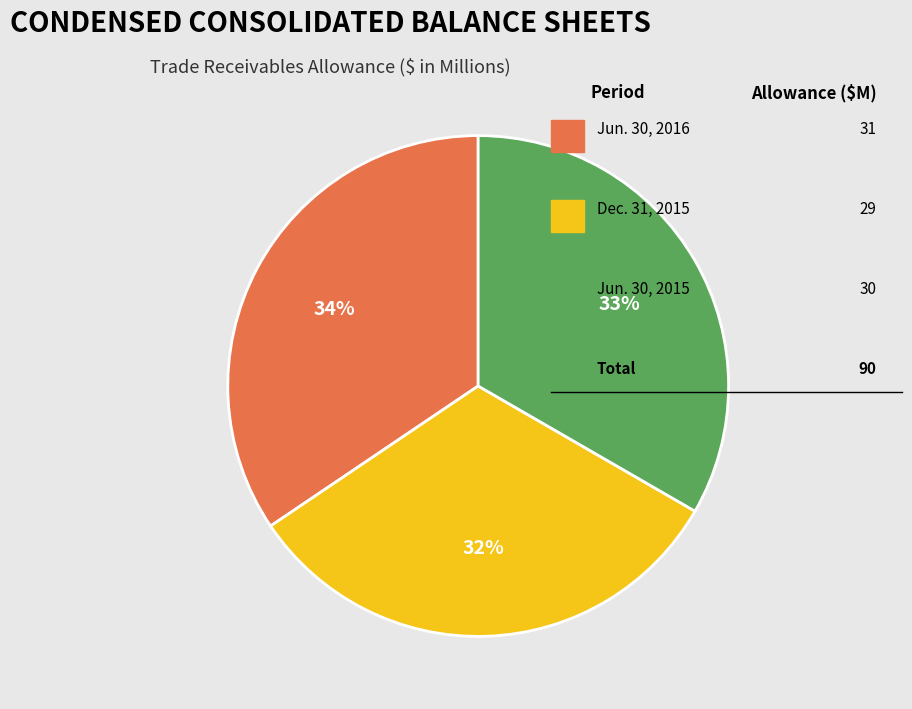

Does any single category account for the majority?

No